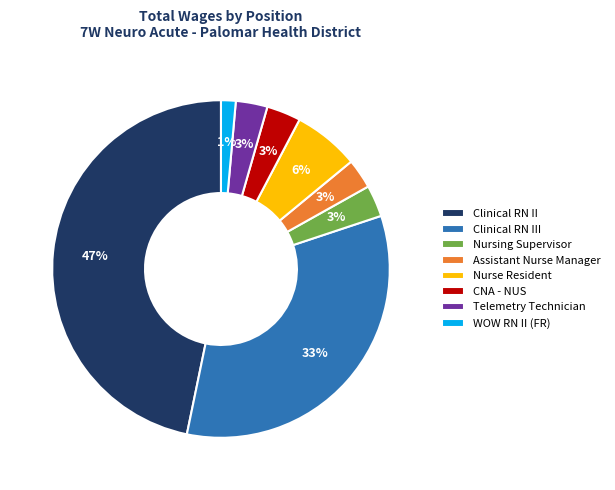

To the nearest percent, what is the average slice percentage?

12%